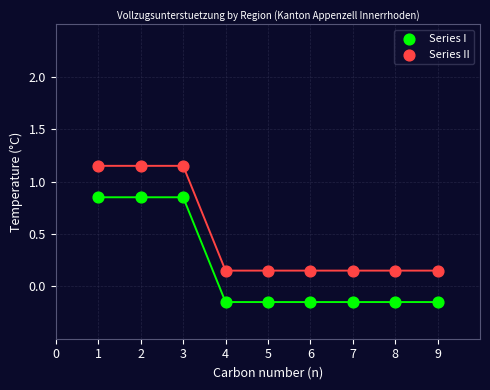

What are all the series names shown in the legend?

Series I, Series II